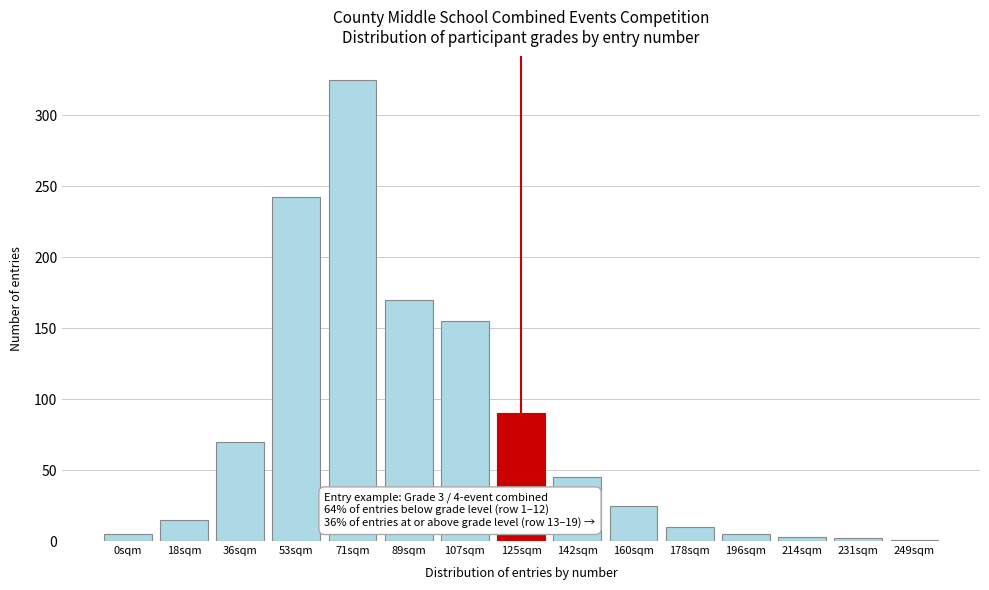

Which category has the highest value across all series?

71sqm